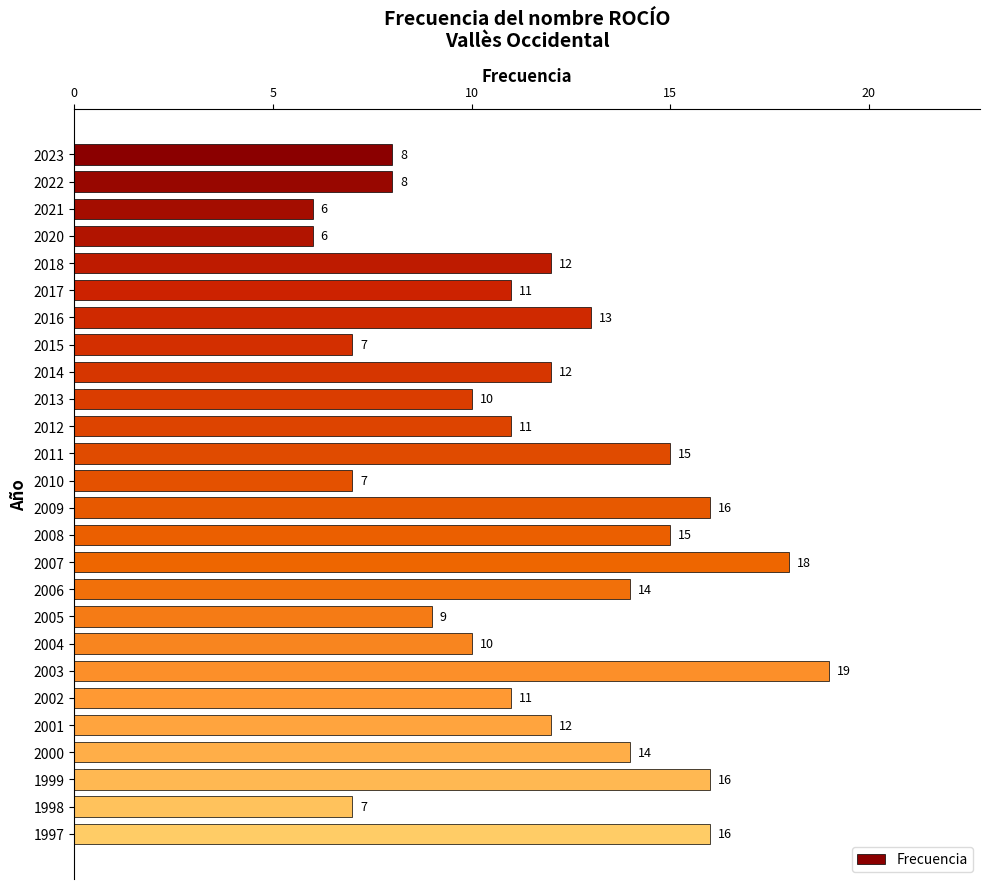

Reading top to bottom, extract all data points from this chart.

8	8	6	6	12	11	13	7	12	10	11	15	7	16	15	18	14	9	10	19	11	12	14	16	7	16